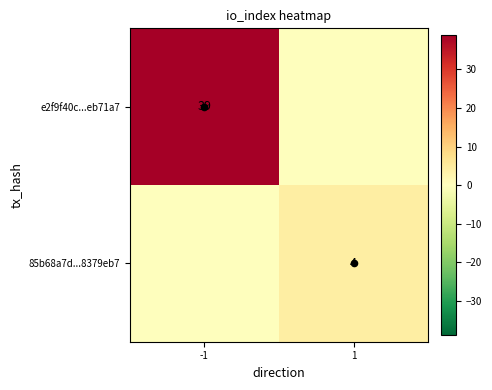

Rank the categories by 85b68a7d...8379eb7 value from lowest to highest.

-1, 1